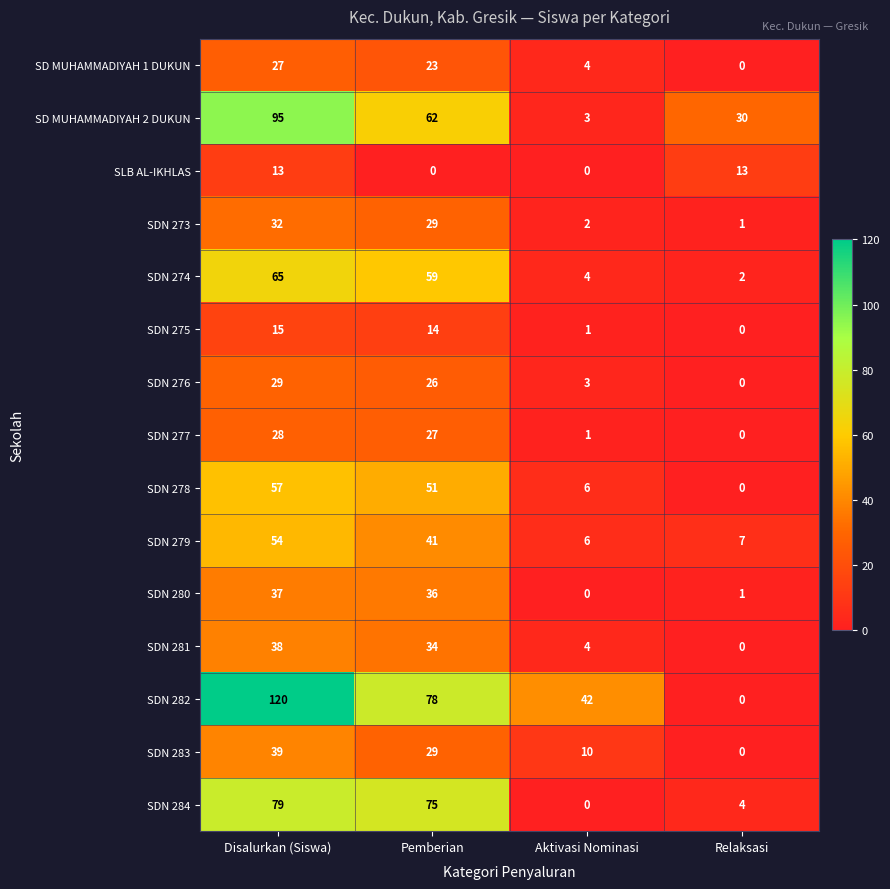

How many positive values does the SDN 284 series have?

3